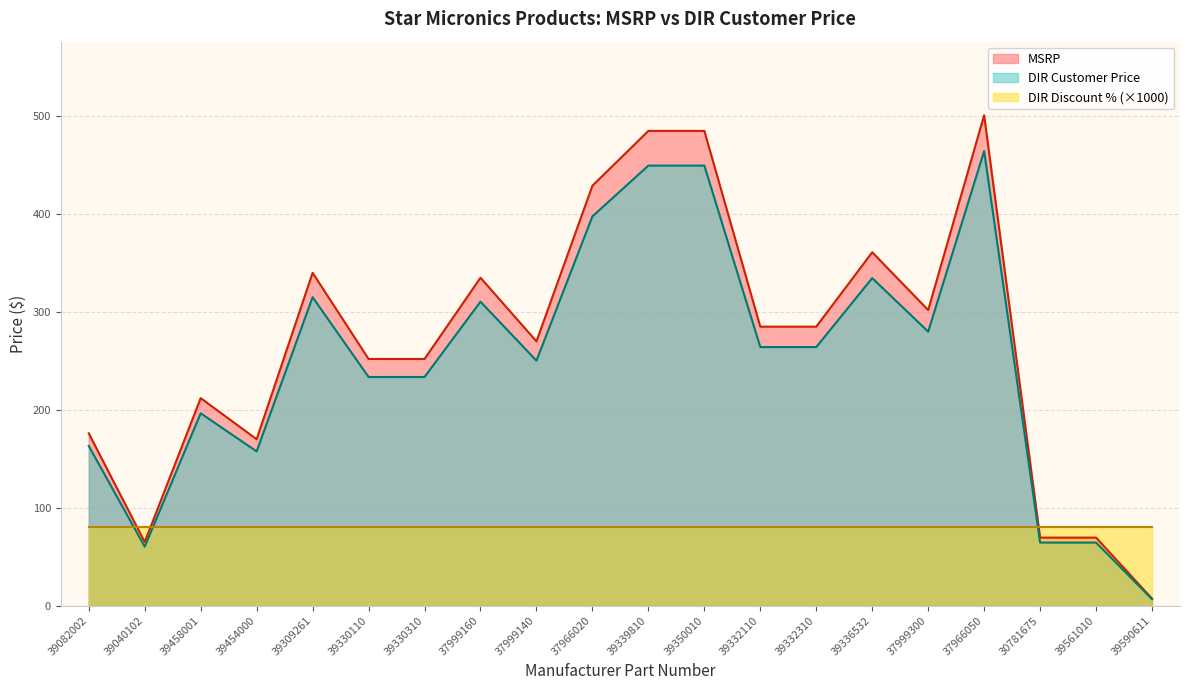

What is the maximum value for DIR Customer Price?

464.4